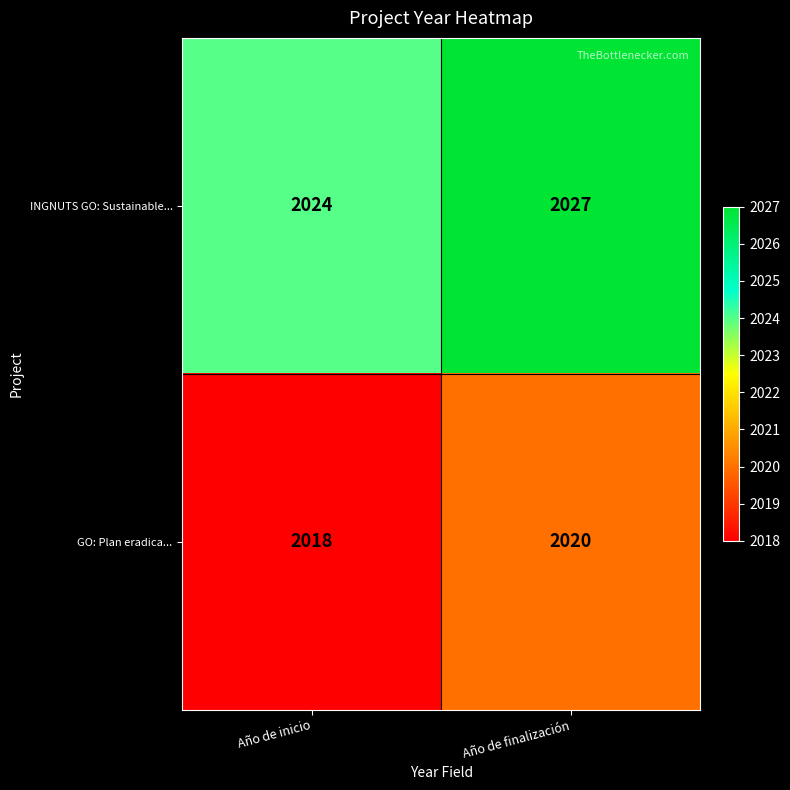

Which series changed the most between Año de inicio and Año de finalización?

INGNUTS GO: Sustainable...